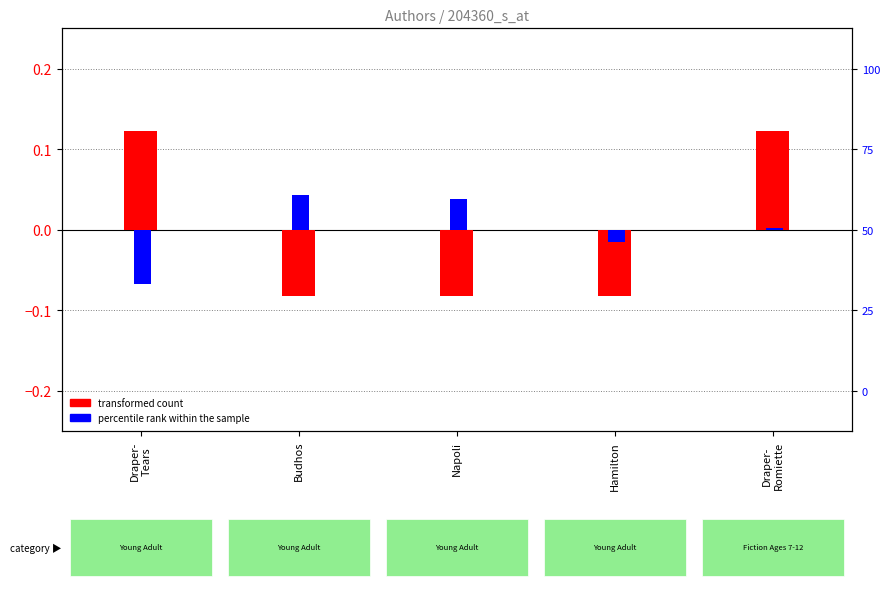

How many data points in percentile rank within the sample are above 0?

3